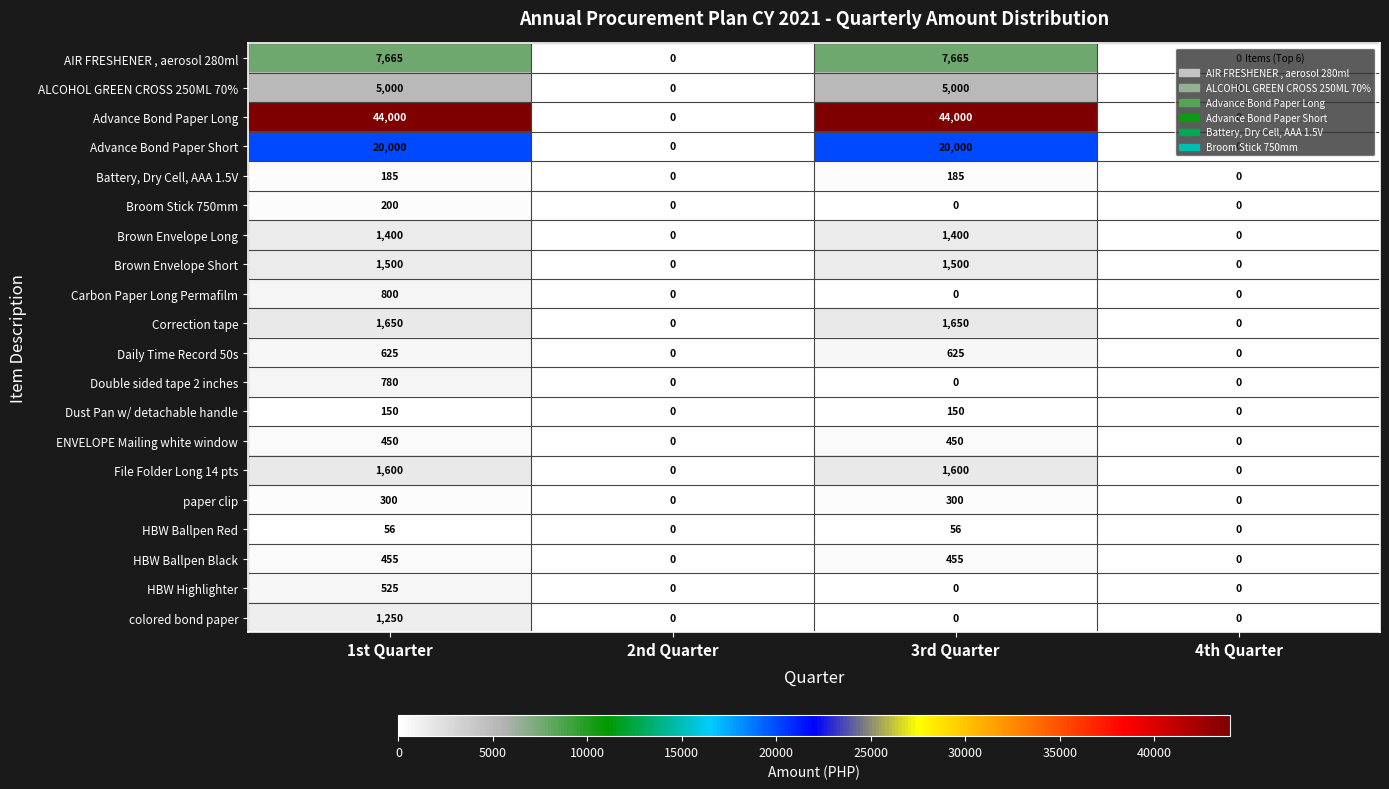

At 1st Quarter, list the series in order from smallest to largest.

HBW Ballpen Red, Dust Pan w/ detachable handle, Battery, Dry Cell, AAA 1.5V, Broom Stick 750mm, paper clip, ENVELOPE Mailing white window, HBW Ballpen Black, HBW Highlighter, Daily Time Record 50s, Double sided tape 2 inches, Carbon Paper Long Permafilm, colored bond paper, Brown Envelope Long, Brown Envelope Short, File Folder Long 14 pts, Correction tape, ALCOHOL GREEN CROSS 250ML 70%, AIR FRESHENER , aerosol 280ml, Advance Bond Paper Short, Advance Bond Paper Long